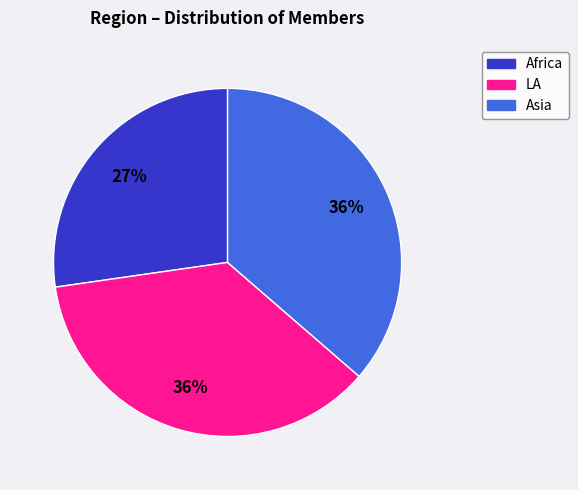

Is the sum of LA and Africa greater than half?

Yes